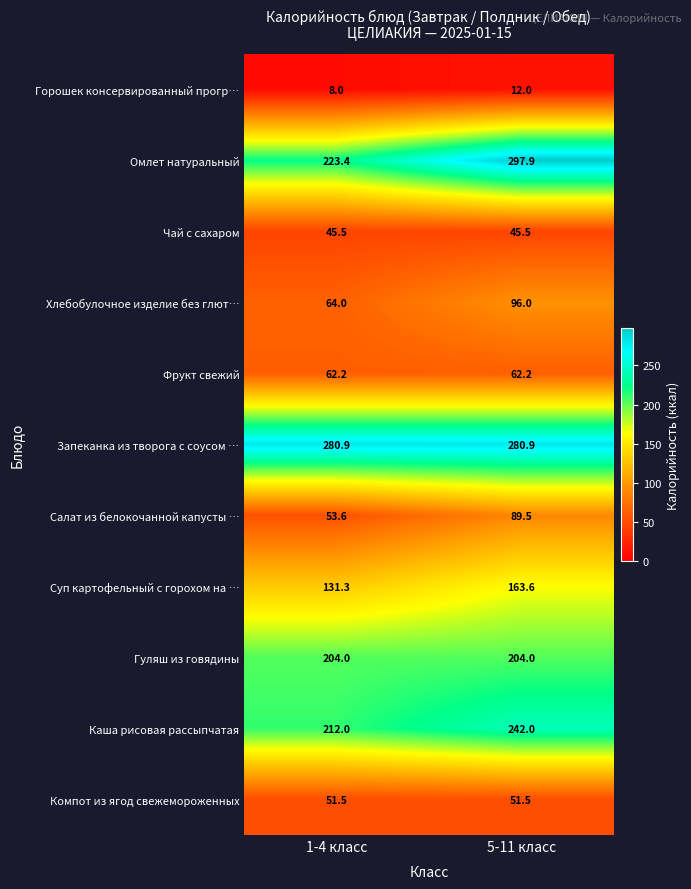

The Гуляш из говядины series shows 204.0 at 1-4 класс. True or false?

True